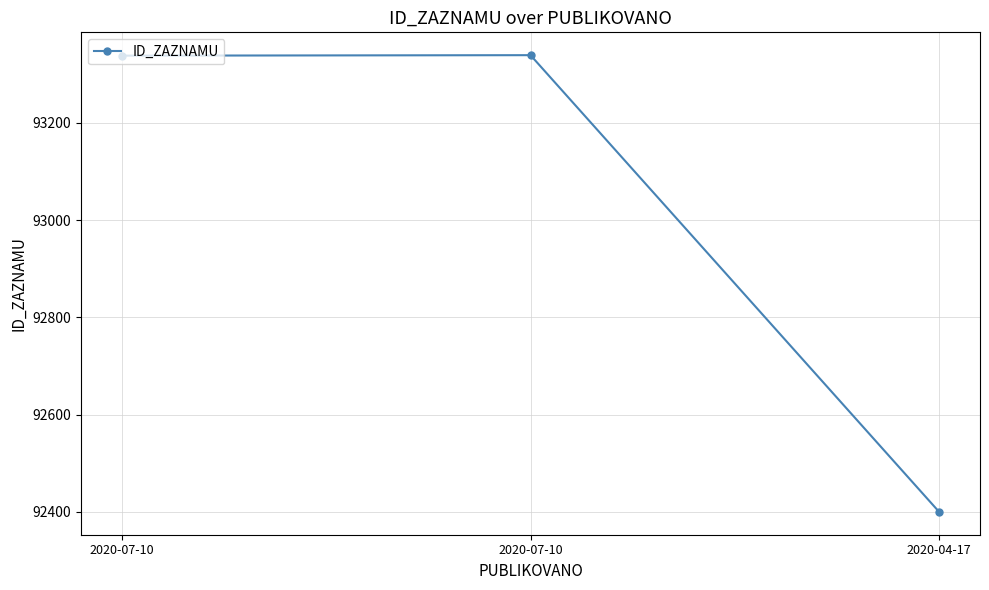

How many lines are shown in the chart?

1